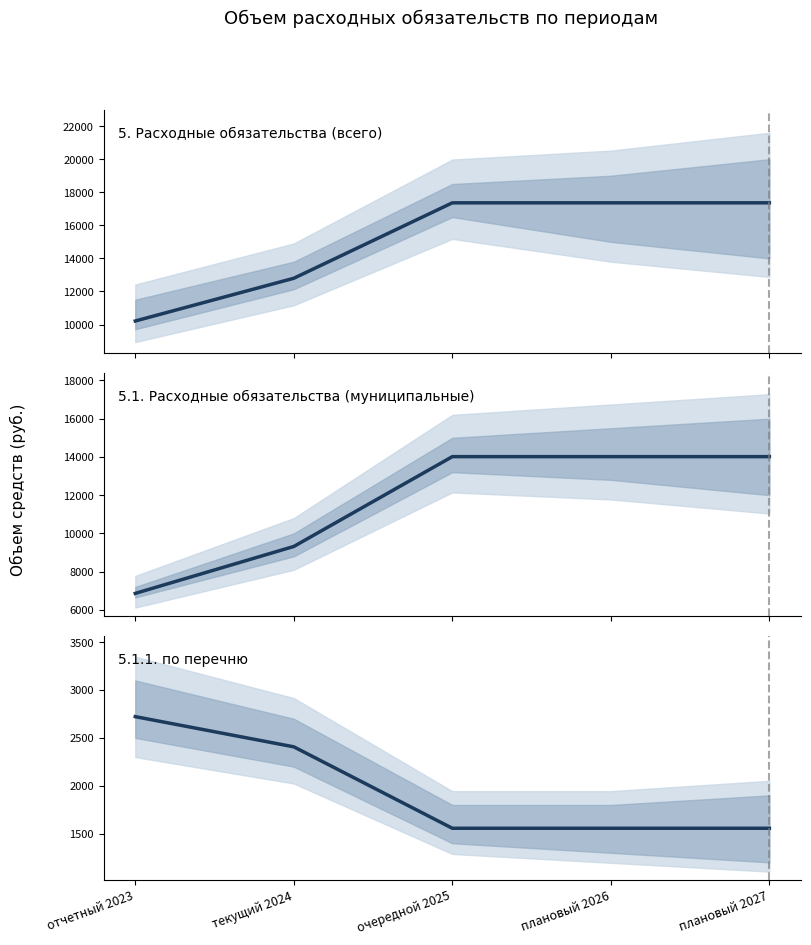

What is the value of the 5.1. Расходные обязательства (муниципальные) point at the 4th from the left?

14014.6